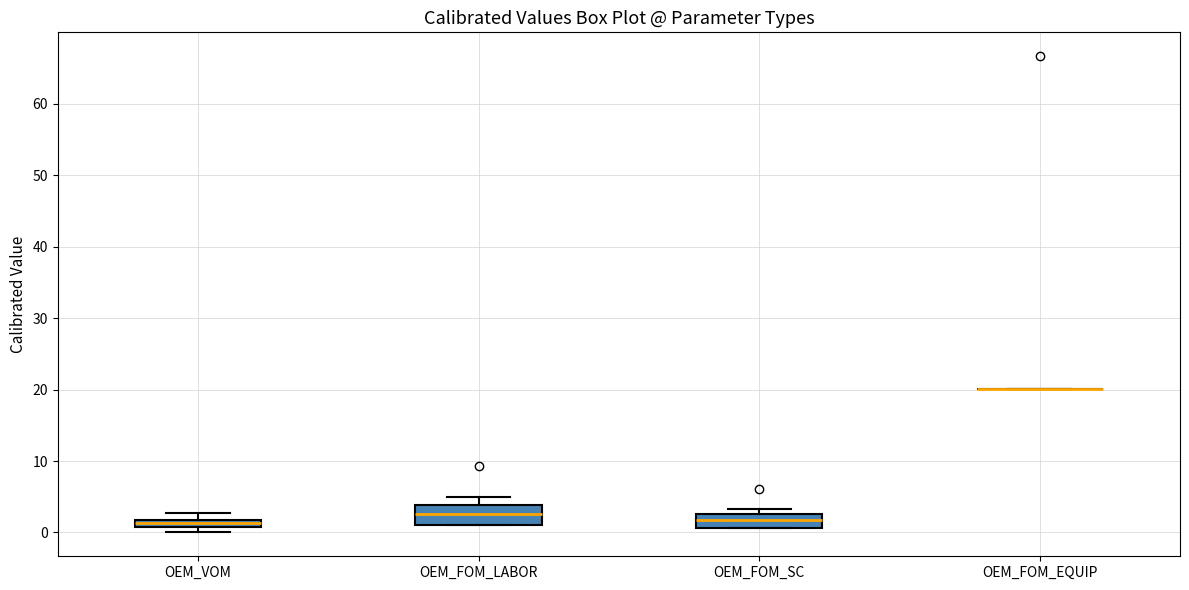

Where is the lower edge of the box for OEM_FOM_SC on the y-axis? The values are not printed on the chart, so give them approximately, as read against the axis.

1